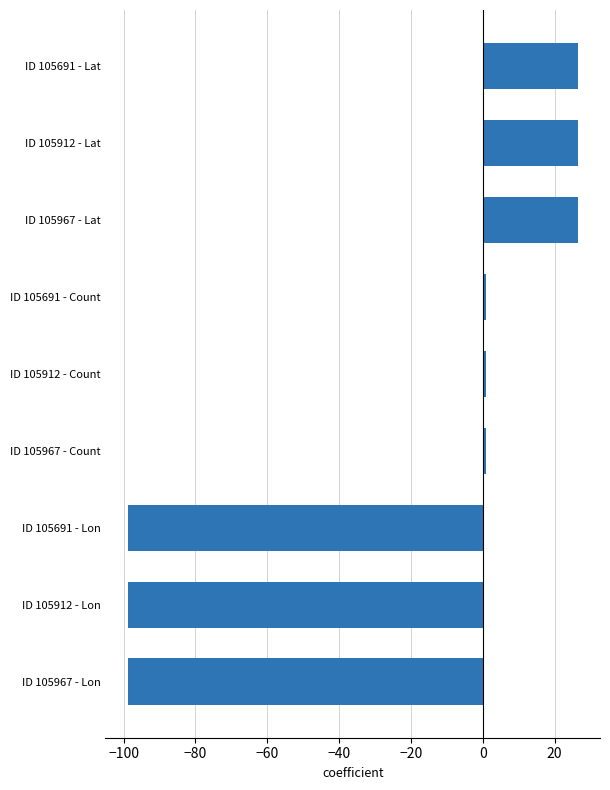

How many data points does each series have?

9